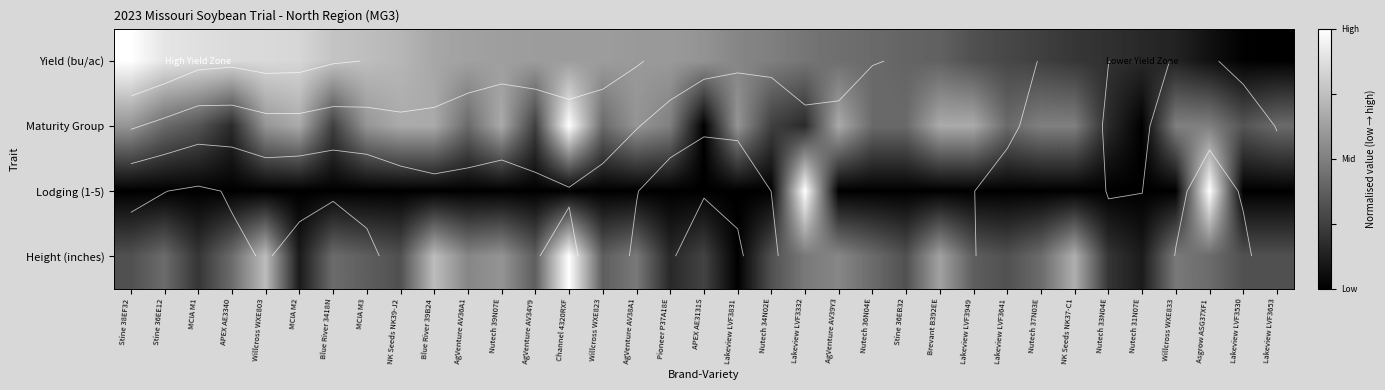

Is the value of Maturity Group at AgVenture AV39Y3 greater than the value of Lodging (1-5) at MCIA M2?

Yes